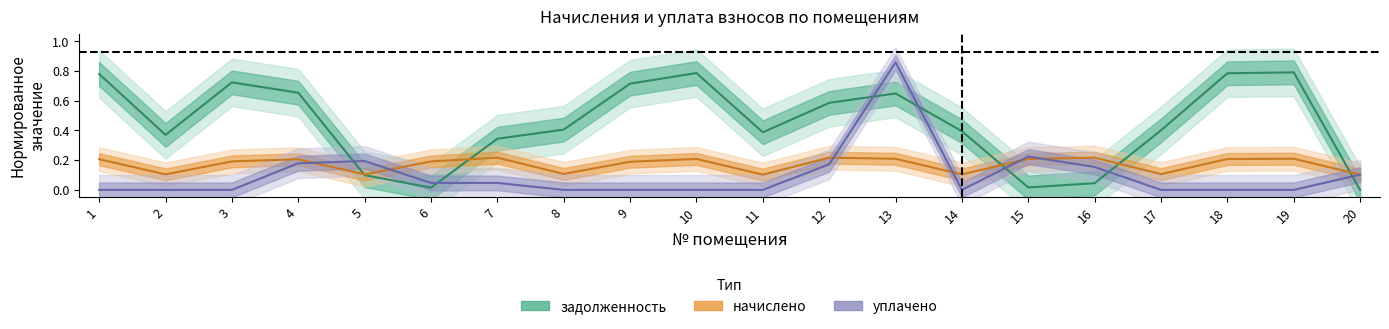

Does the chart display data point markers on the line(s)?

No